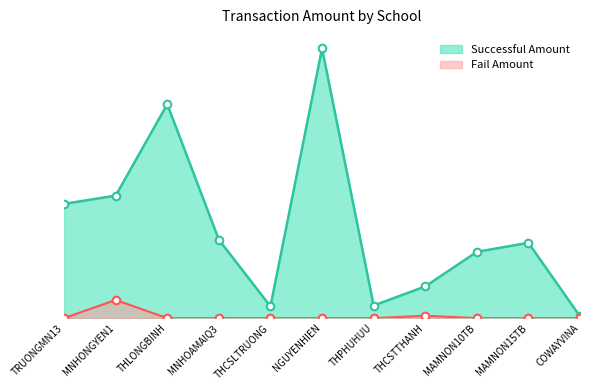

What are all the series names shown in the legend?

Successful Amount, Fail Amount